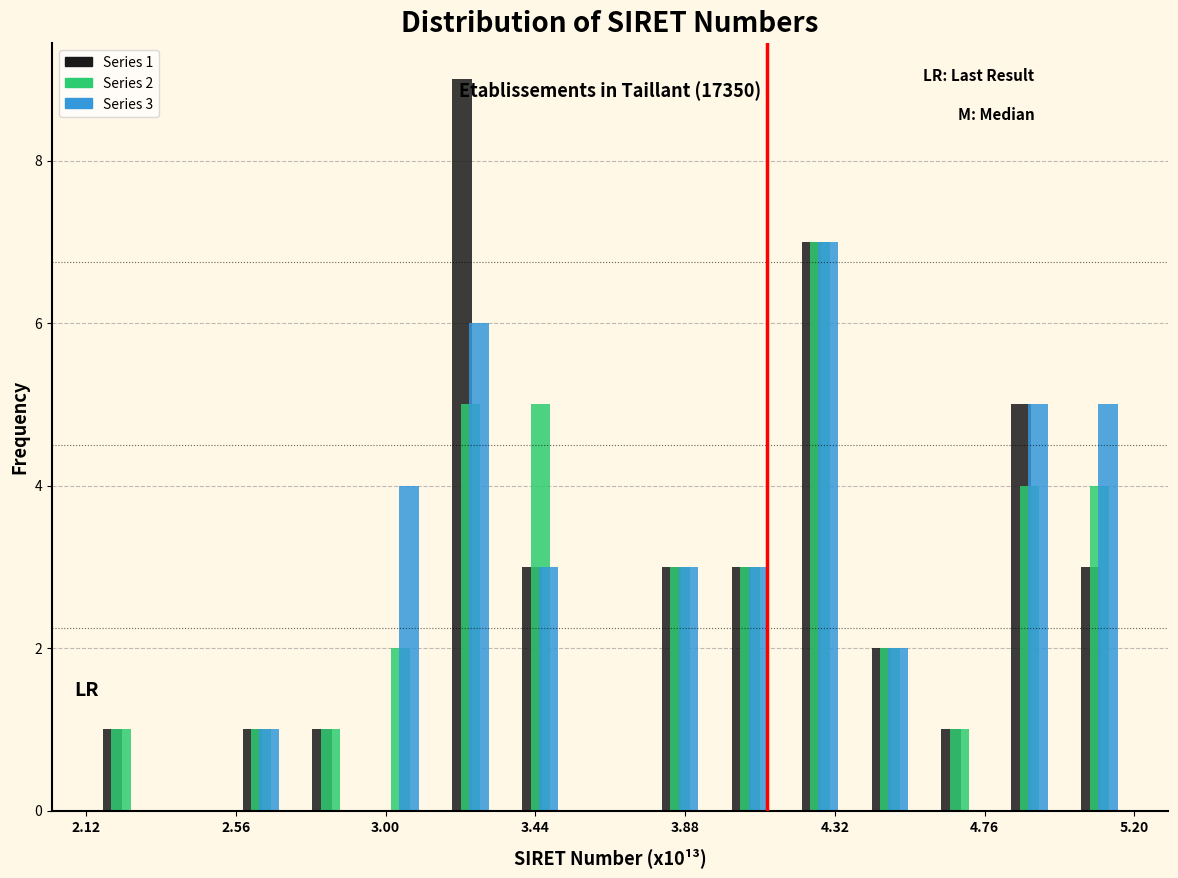

In the Series 3 series, which range on the x-axis has the tallest bar?

4.15 to 4.40